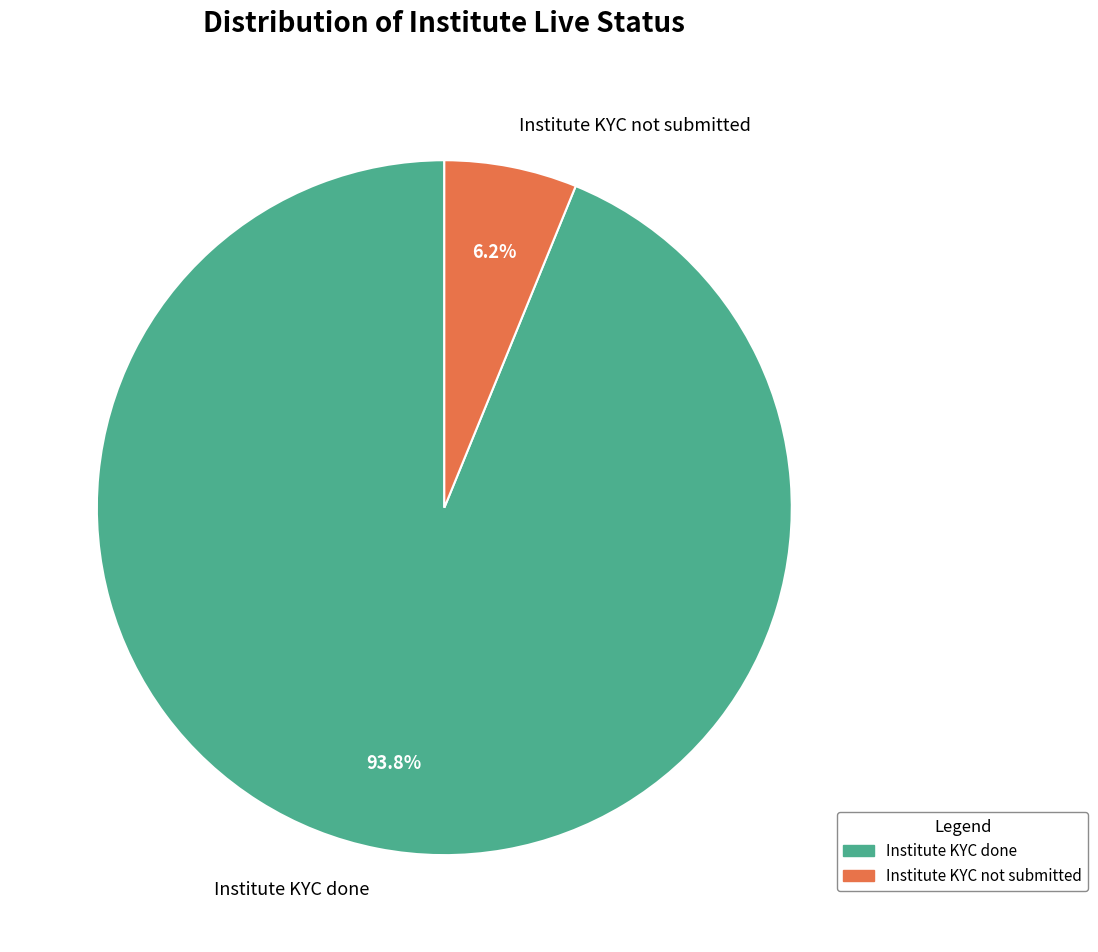

What percentage do Institute KYC done and Institute KYC not submitted together represent?

100.0%